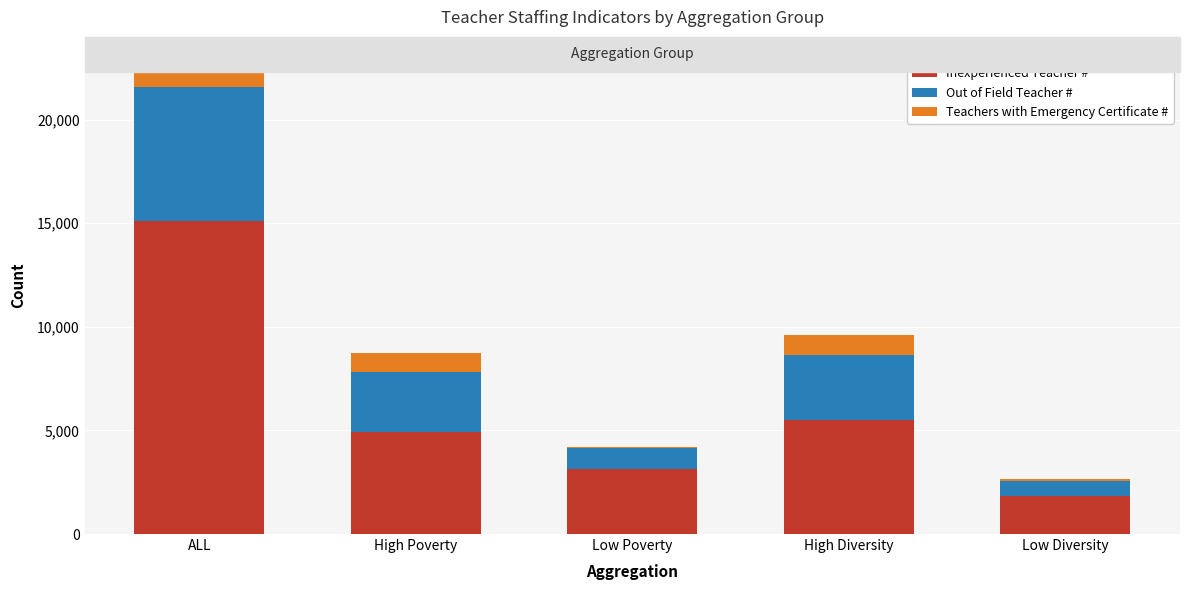

At which category is the sum across all series the highest?

ALL